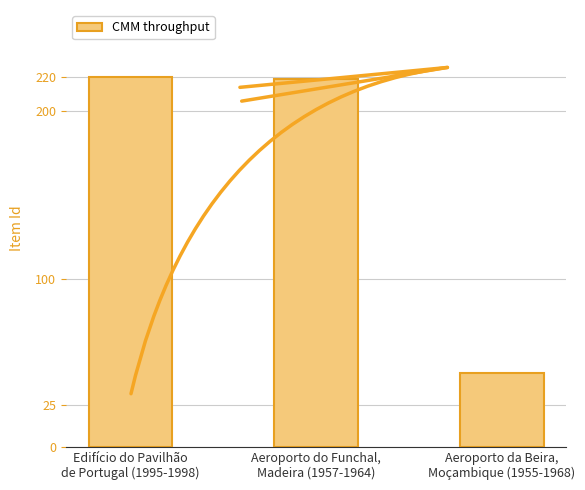

What is the ratio of the value at Aeroporto da Beira,
Moçambique (1955-1968) to the value at Aeroporto do Funchal,
Madeira (1957-1964)?

0.2